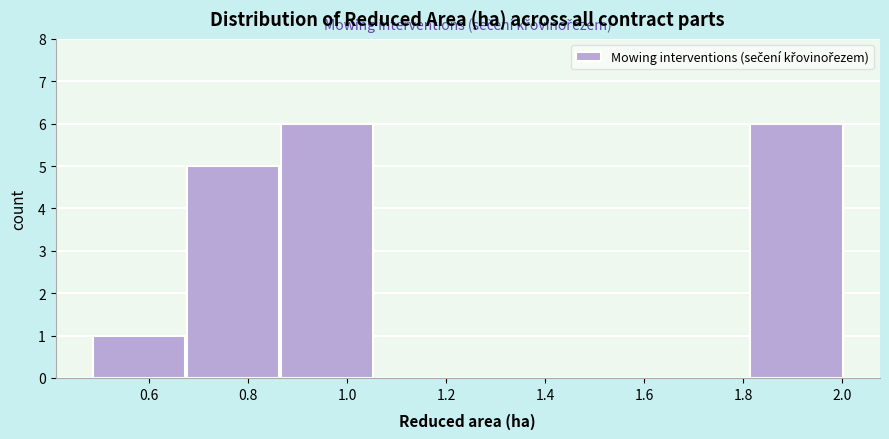

Reading left to right, transcribe this chart: for each bar, give the range it covers on the x-axis and its height. Neither the bar edges nor the heights are printed on the chart, so give them approximately, as read against the axes.

0.48 to 0.68: 1
0.68 to 0.86: 5
0.86 to 1.06: 6
1.06 to 1.24: 0
1.24 to 1.44: 0
1.44 to 1.62: 0
1.62 to 1.82: 0
1.82 to 2.00: 6